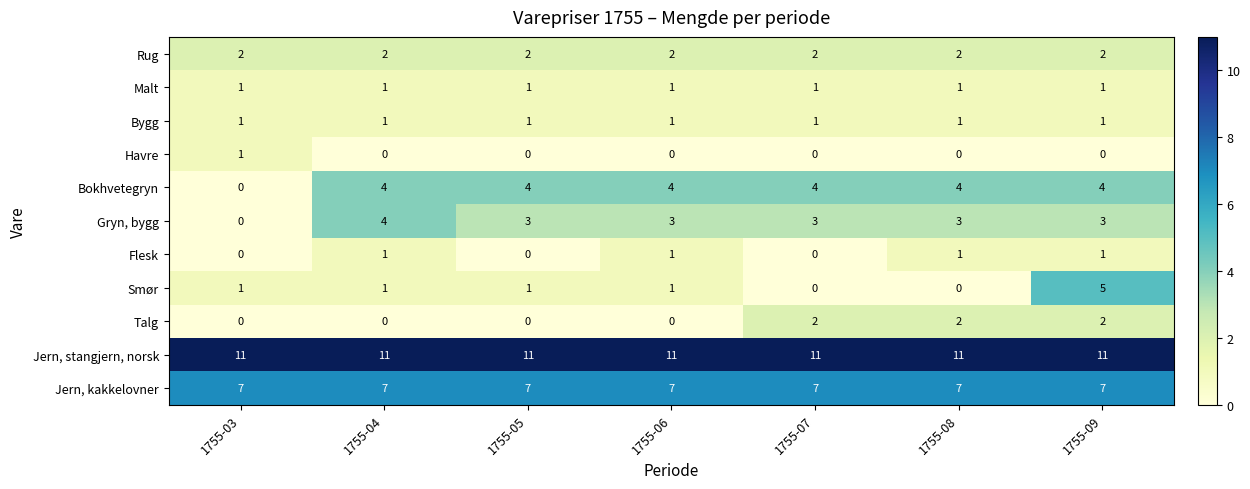

What is the total value across all series at 1755-08?

32